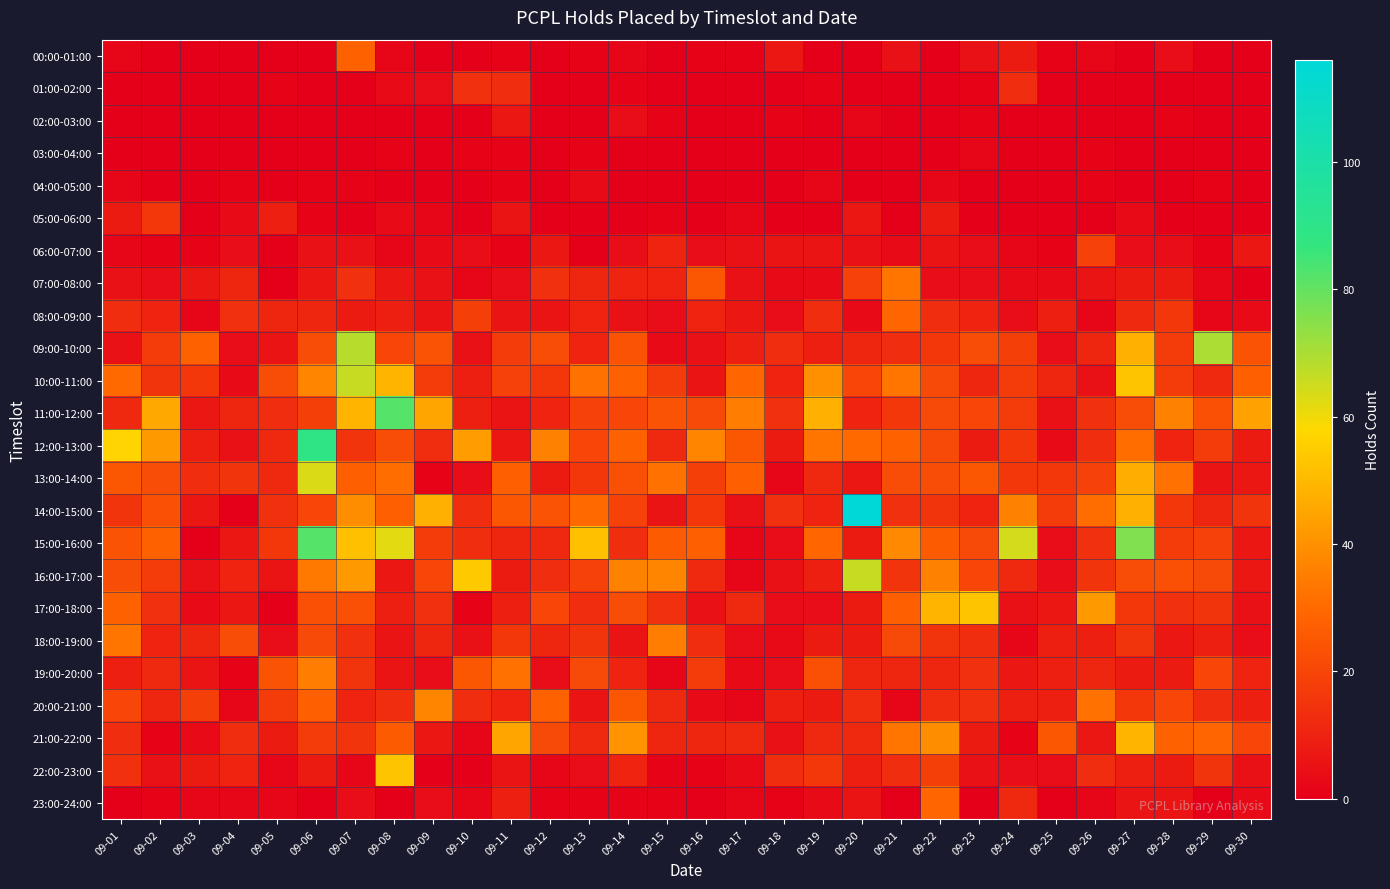

At which category is the sum across all series the highest?

09-06